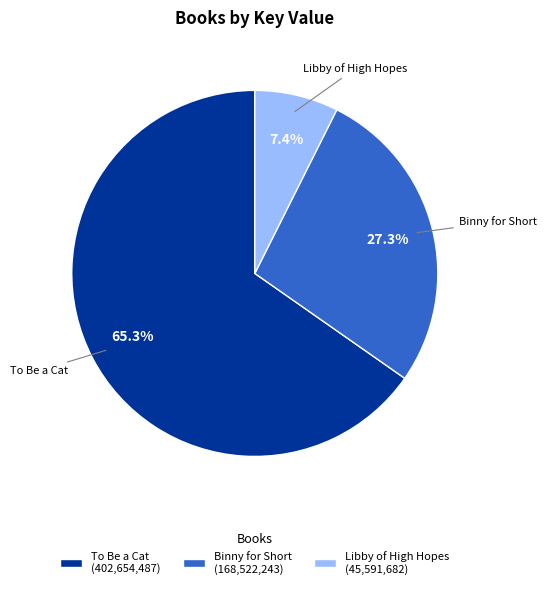

Count the number of slices in the pie.

3